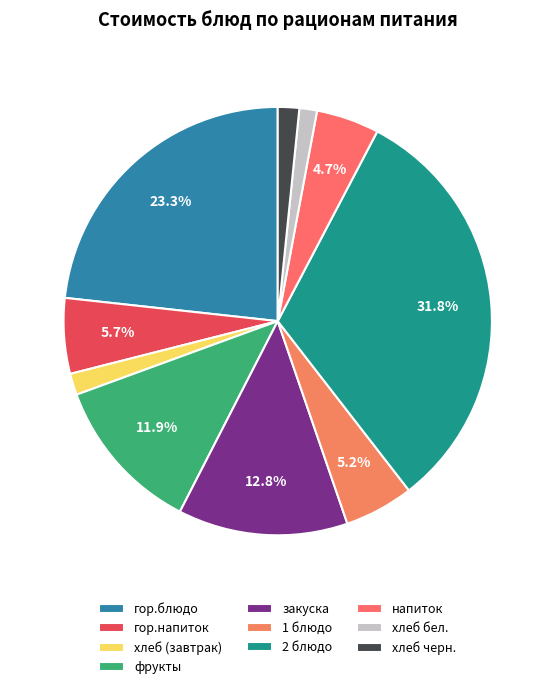

To the nearest percent, what is the difference between the largest and smallest slice percentages?

30%